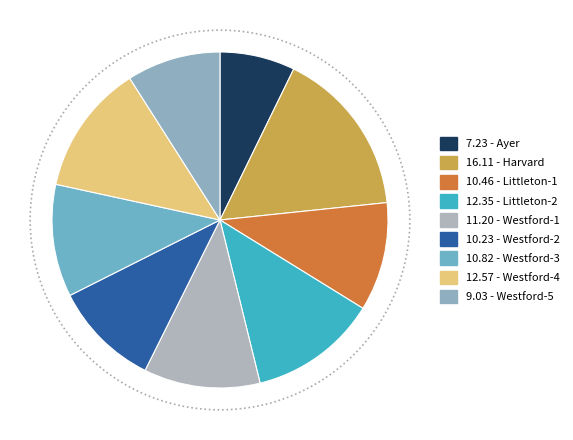

Which slice is the largest?

Harvard